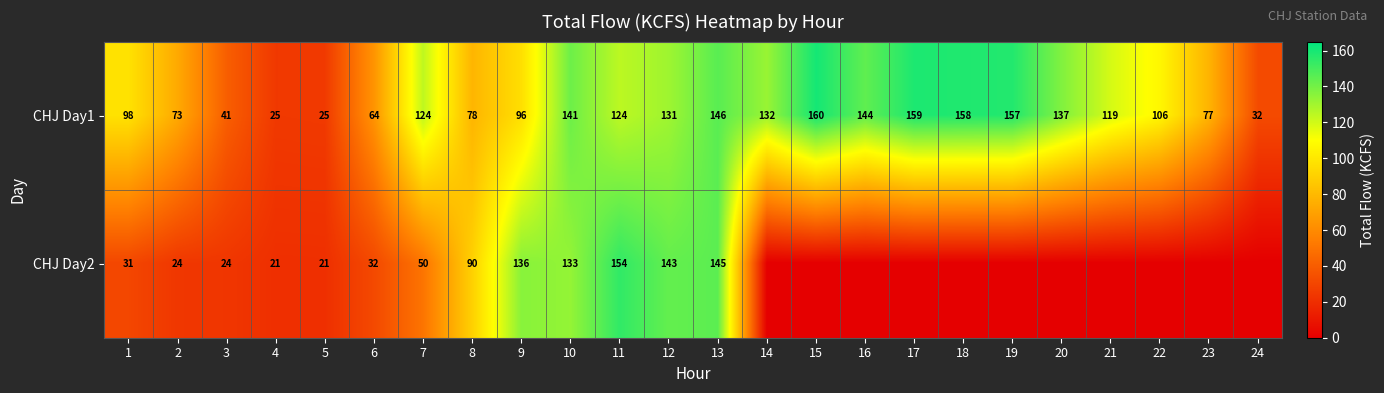

At 5, list the series in order from smallest to largest.

CHJ Day2, CHJ Day1